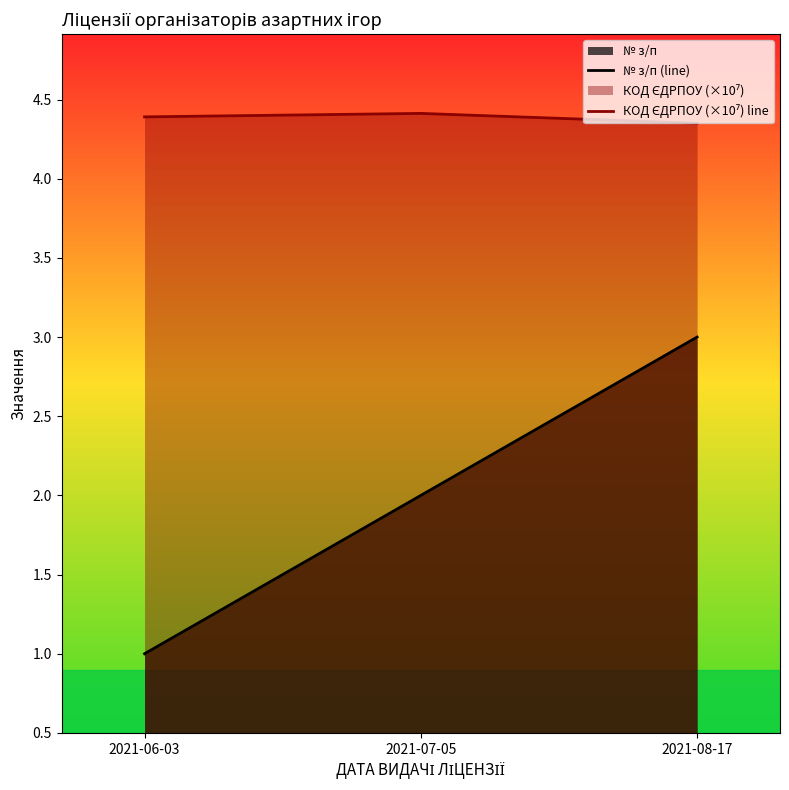

Where does the № з/п (line) series first go above 2?

2021-08-17